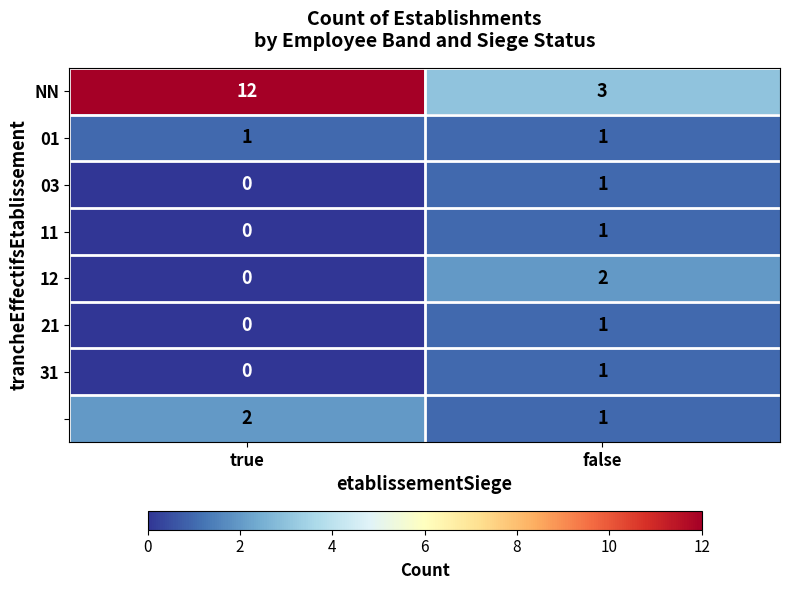

Which label corresponds to the largest value in the chart?

true